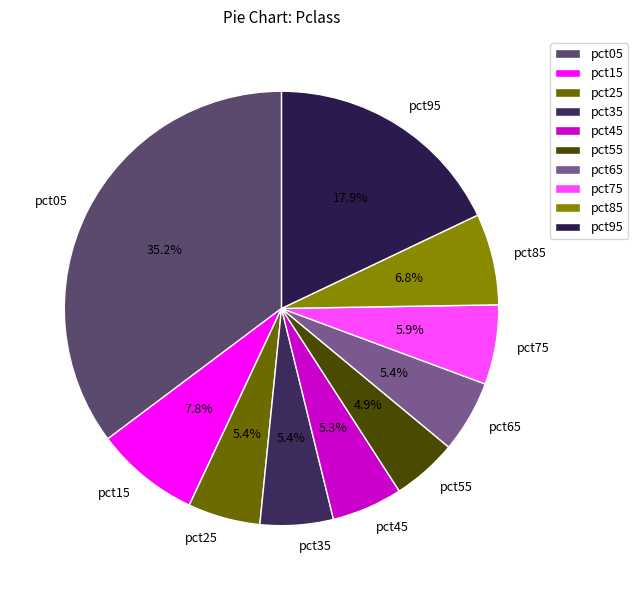

What percentage is the pct85 slice, to the nearest percent?

7%